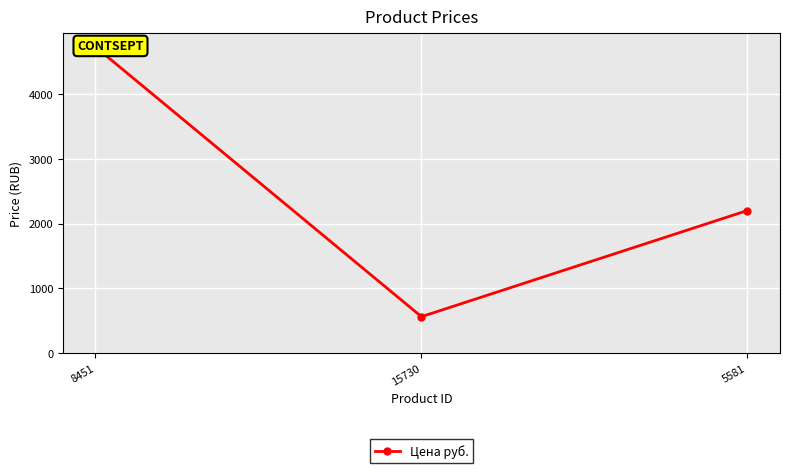

The chart shows a value of 563.0 at 15730. True or false?

True